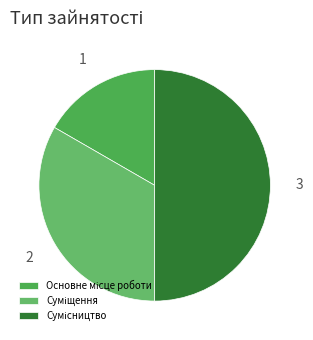

How many segments does this pie chart have?

3